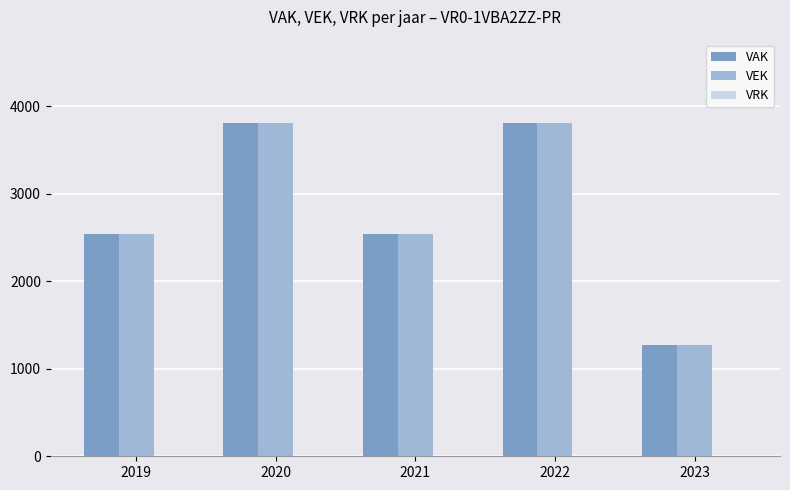

What is the sum of all VAK values?

13970